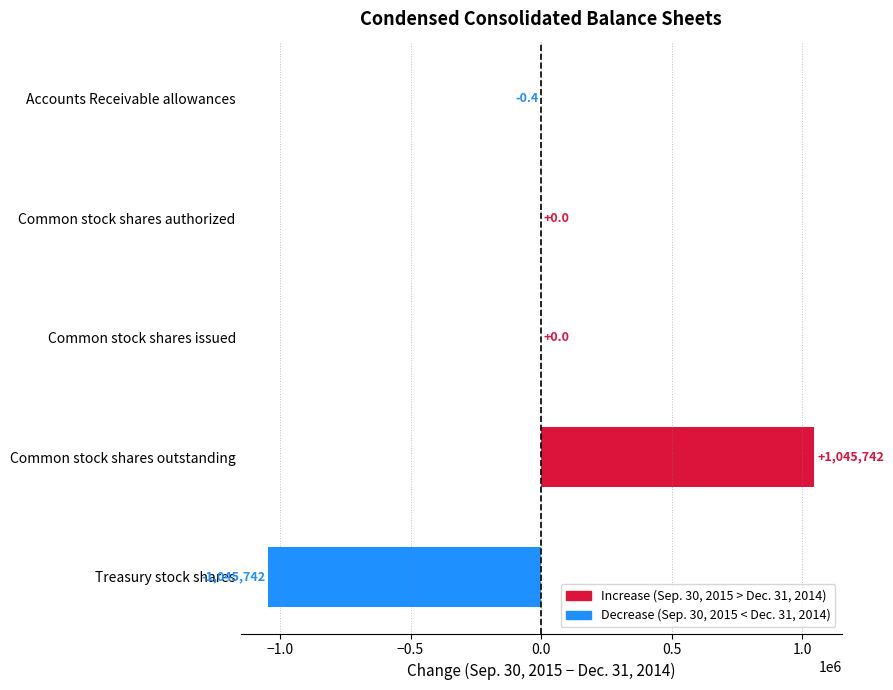

Reading bottom to top, transcribe all the data shown in this chart.

Treasury stock shares=-1045742.0	Common stock shares outstanding=1045742.0	Common stock shares issued=0.0	Common stock shares authorized=0.0	Accounts Receivable allowances=-0.4